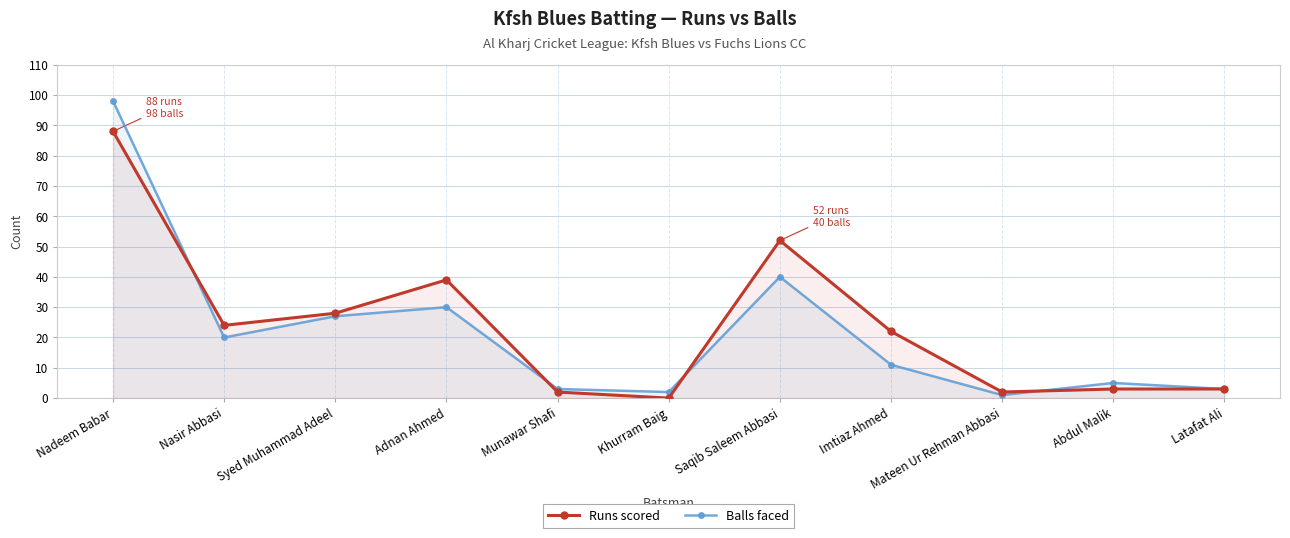

Which series has the largest range (max minus min)?

Balls faced